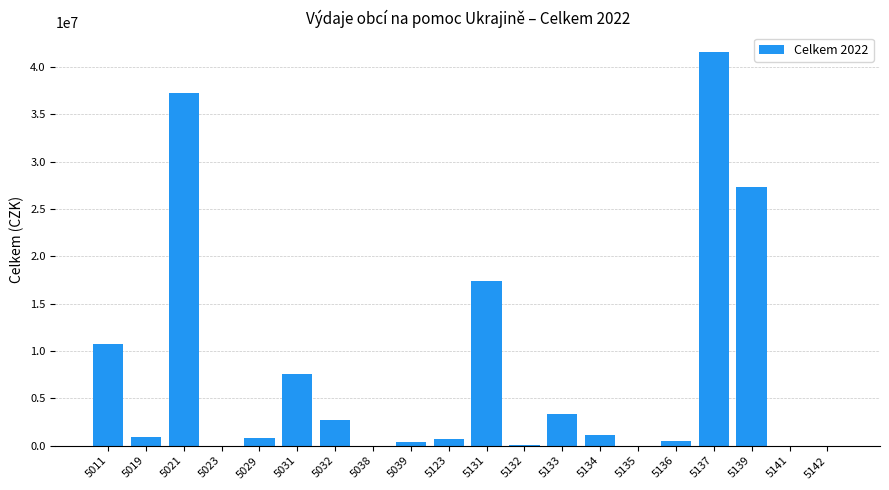

What is the greatest value displayed?

41533697.3